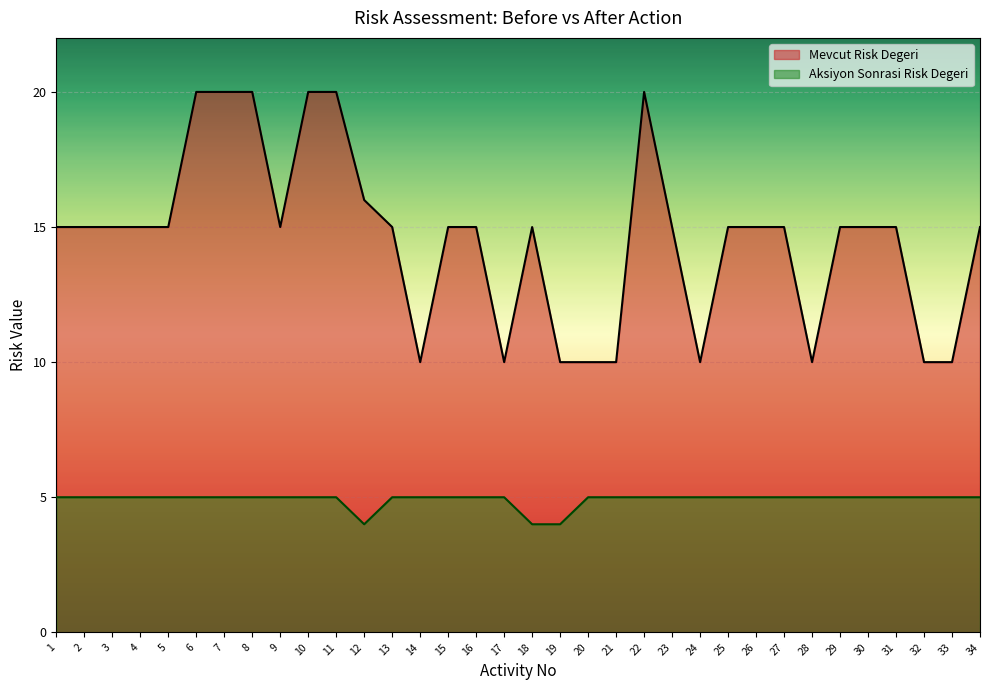

What are all the series names shown in the legend?

Mevcut Risk Degeri, Aksiyon Sonrasi Risk Degeri